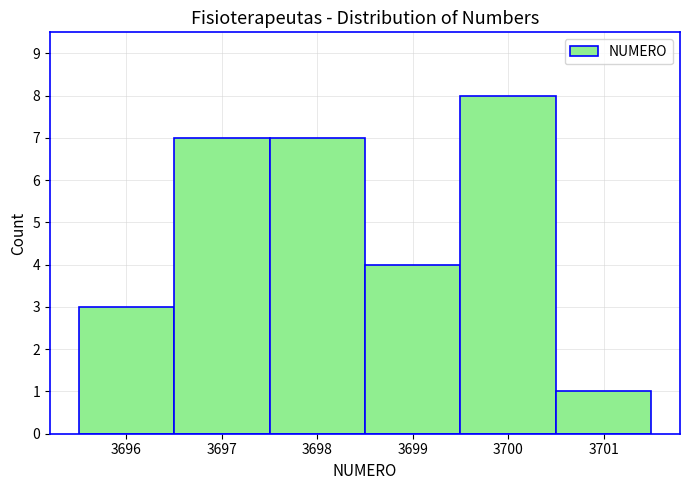

Which range on the x-axis has the tallest bar?

3699.5 to 3700.5